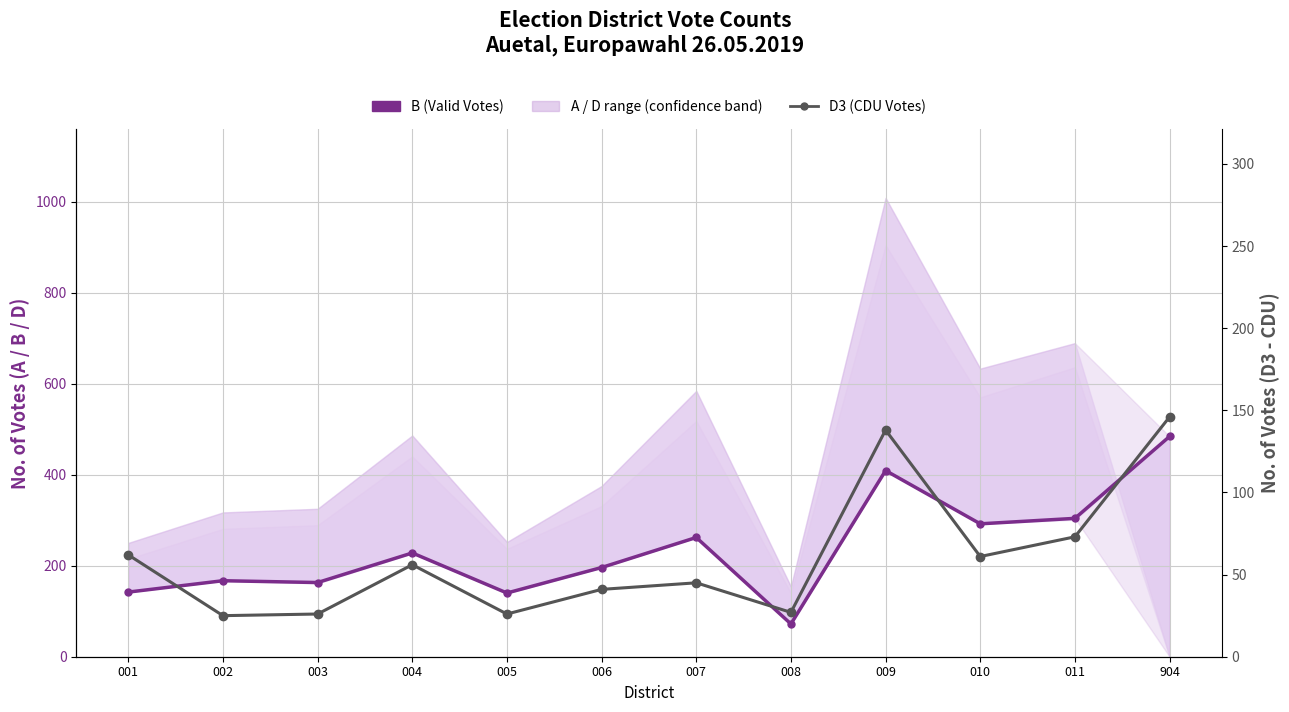

At which category is the sum across all series the highest?

904